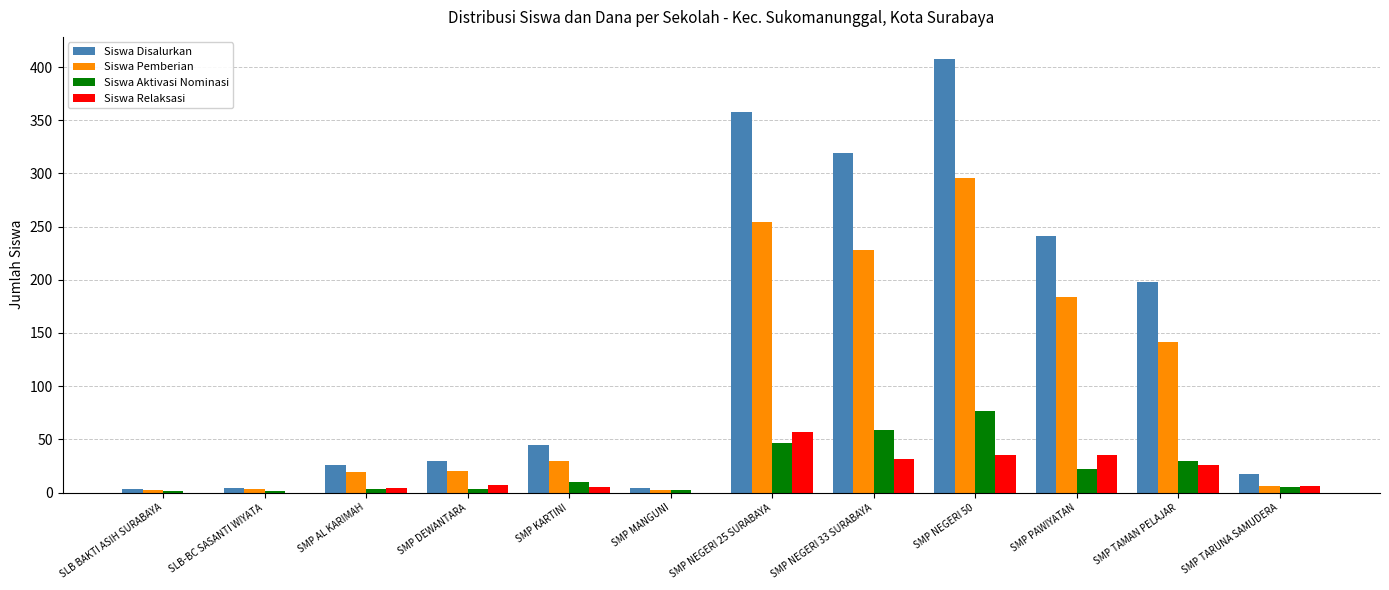

Read the Siswa Relaksasi value at SMP TARUNA SAMUDERA, to the nearest 10.

10